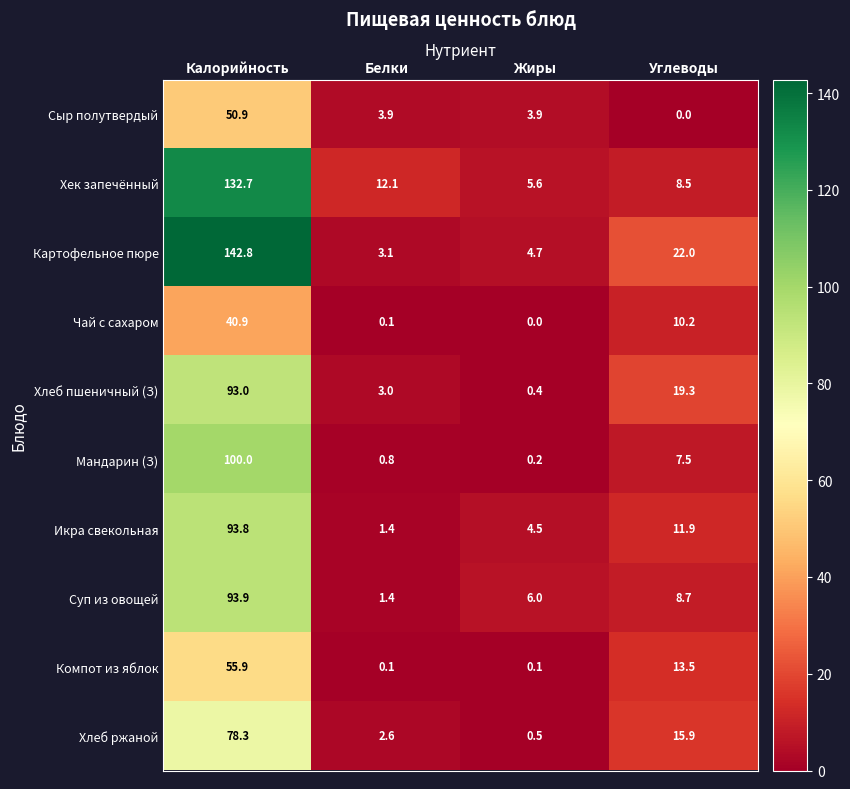

Rank the series at Калорийность from lowest to highest value.

Чай с сахаром, Сыр полутвердый, Компот из яблок, Хлеб ржаной, Хлеб пшеничный (З), Икра свекольная, Суп из овощей, Мандарин (З), Хек запечённый, Картофельное пюре